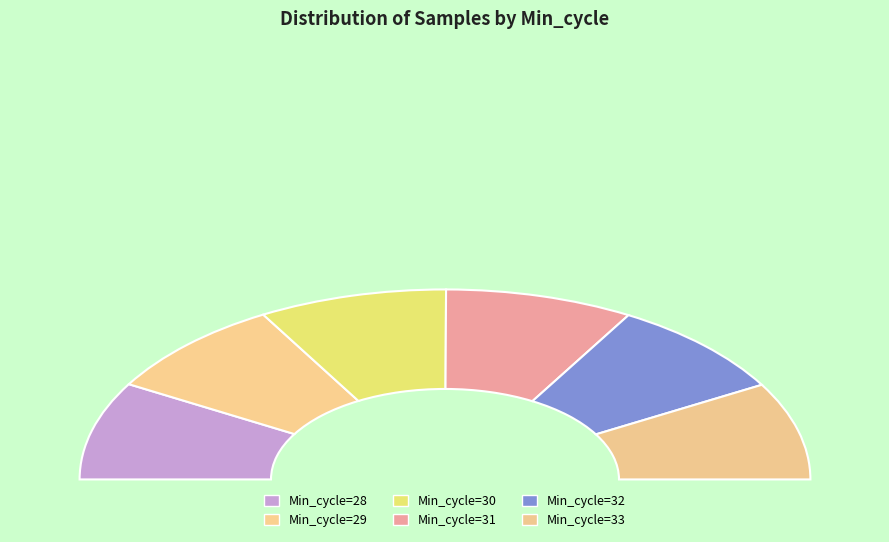

Is Min_cycle=28 the majority of the pie?

No